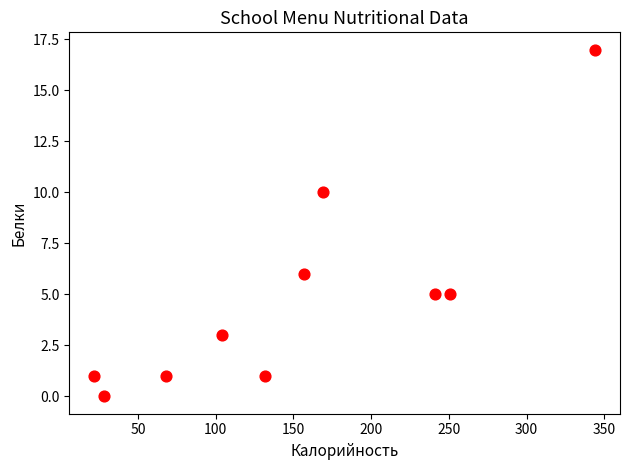

What is the average Y value?

5